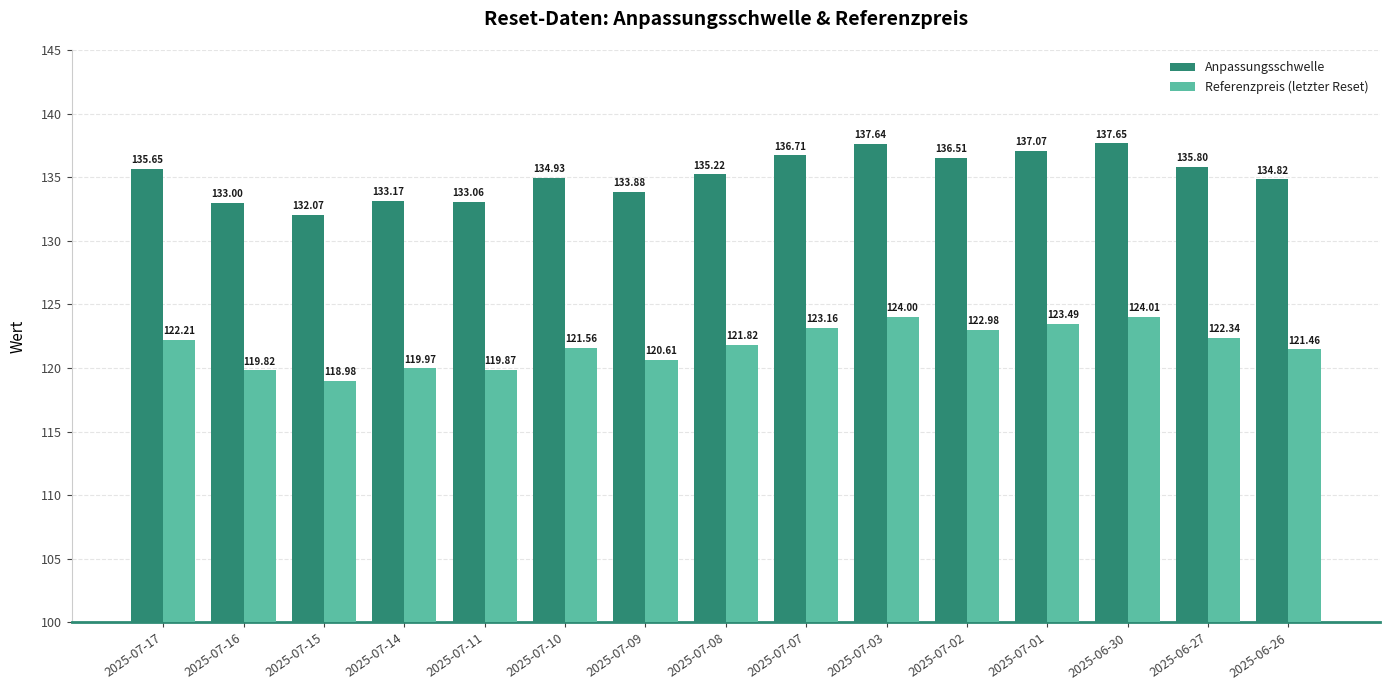

Rank the series by their average value, from lowest to highest.

Referenzpreis (letzter Reset), Anpassungsschwelle